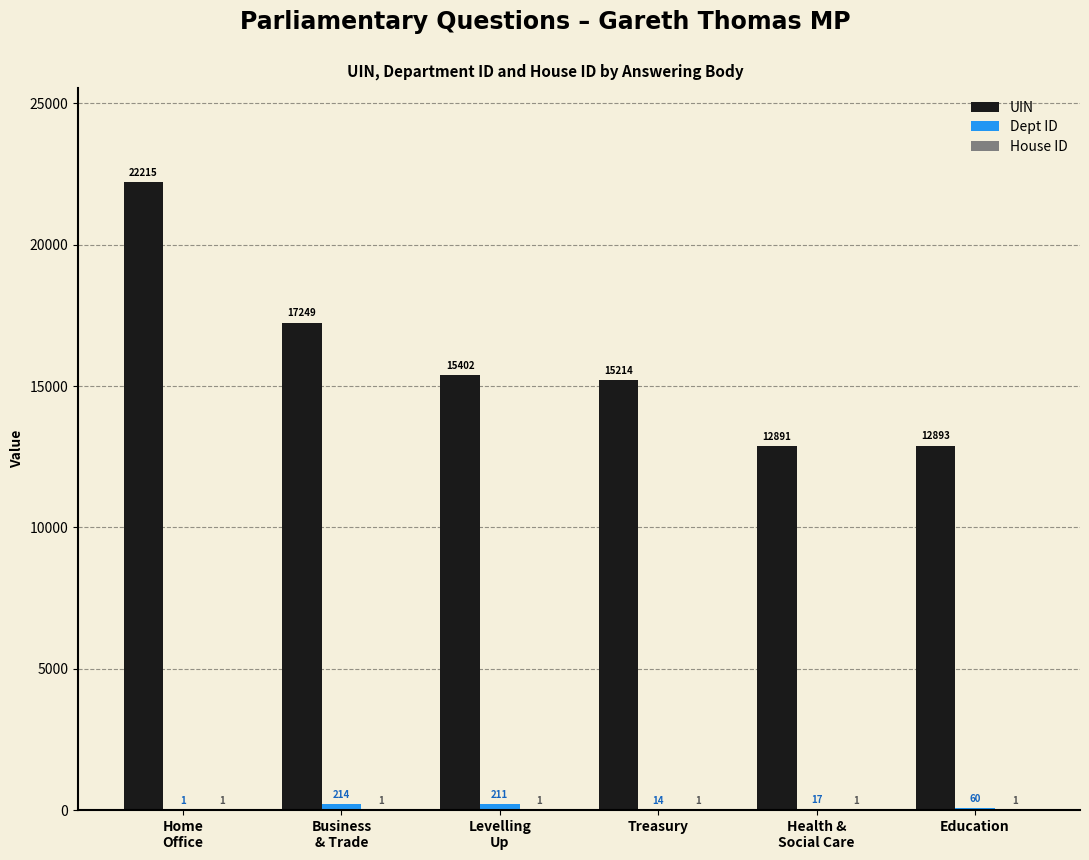

What is the maximum value shown in the chart?

22215